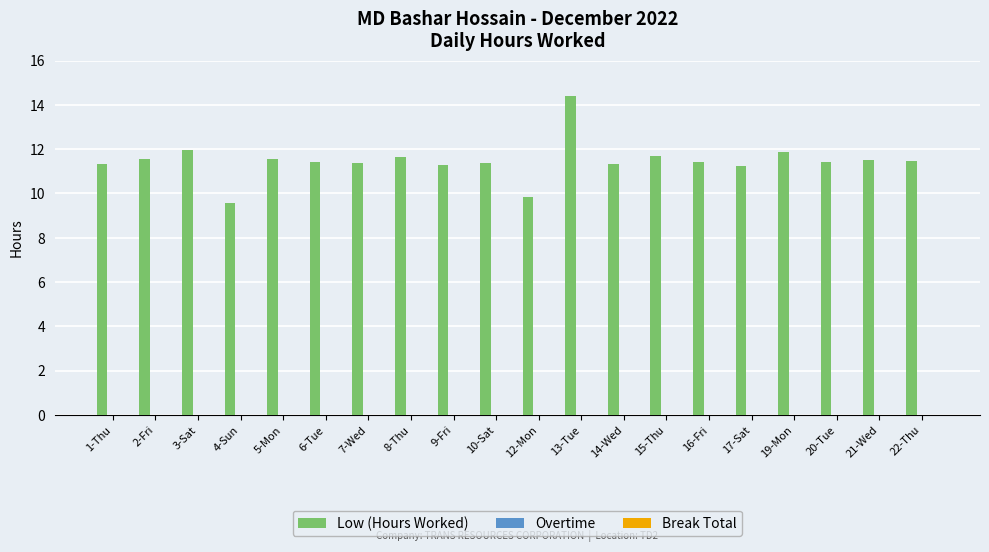

What position from the left is 5-Mon?

5